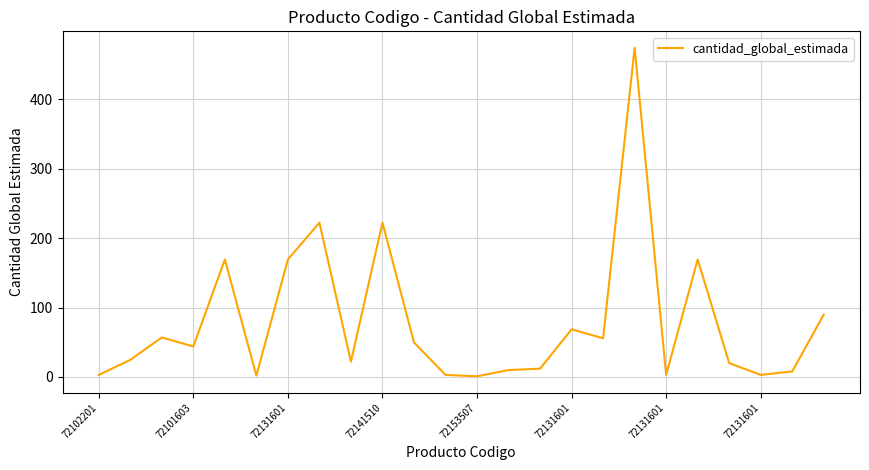

What is the greatest value displayed?

474.5